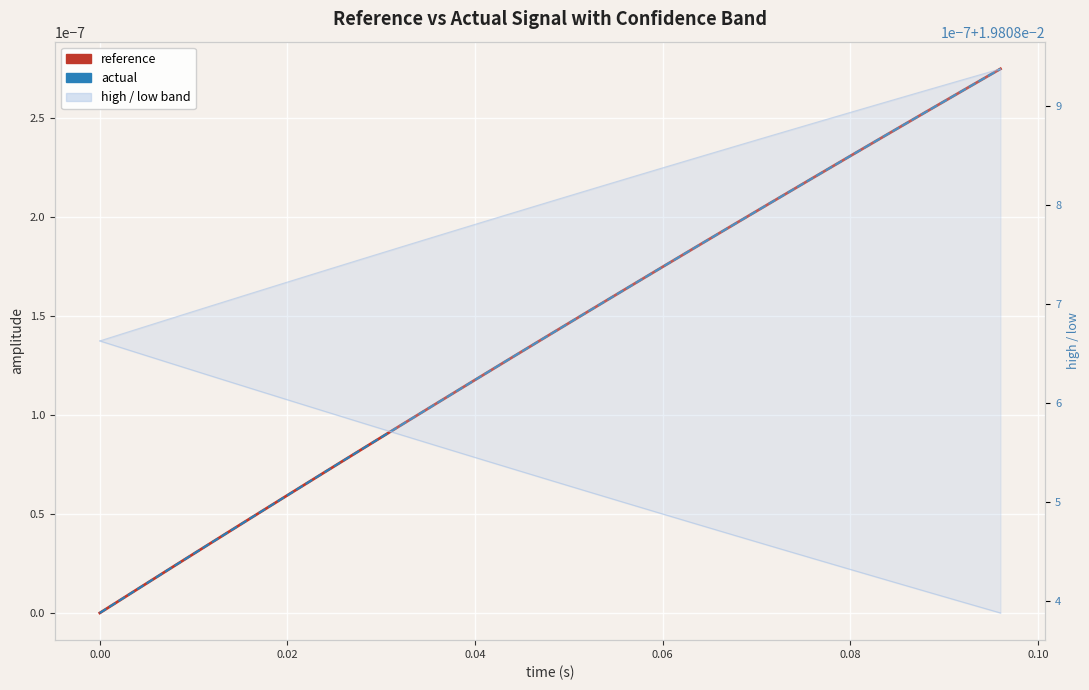

How many lines are shown in the chart?

4